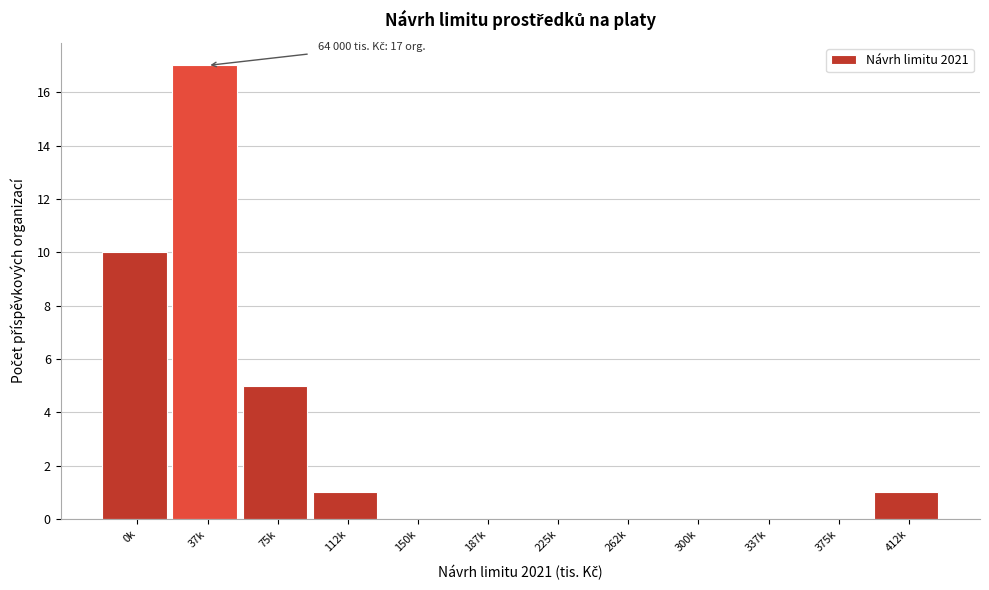

Reading left to right, transcribe all the data shown in this chart.

0k=10	37k=17	75k=5	112k=1	150k=0	187k=0	225k=0	262k=0	300k=0	337k=0	375k=0	412k=1